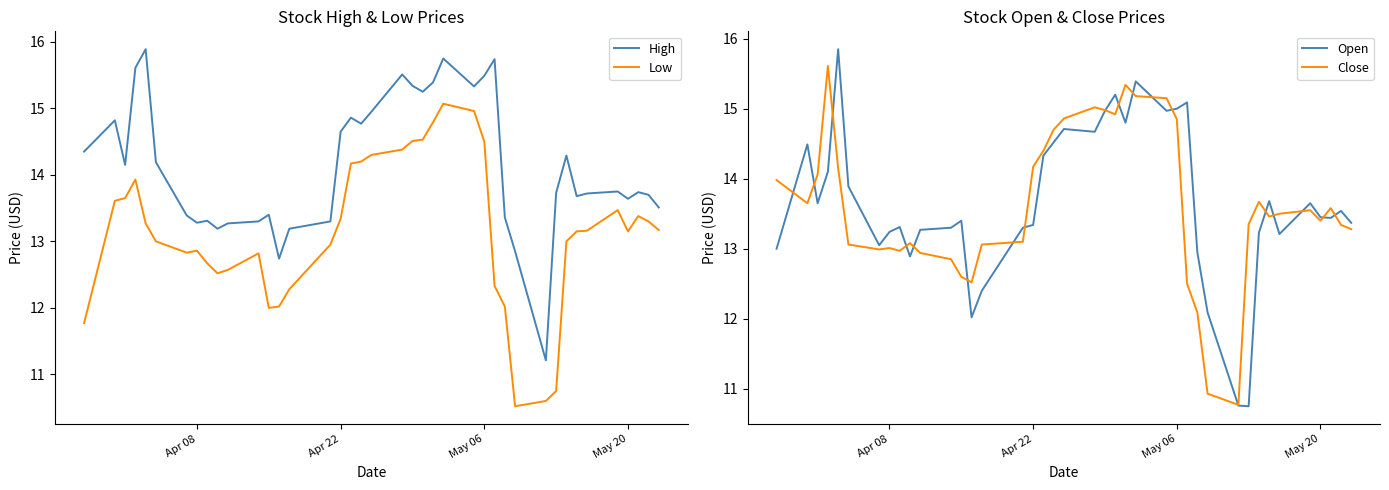

What is the highest value of the Low series?

15.1